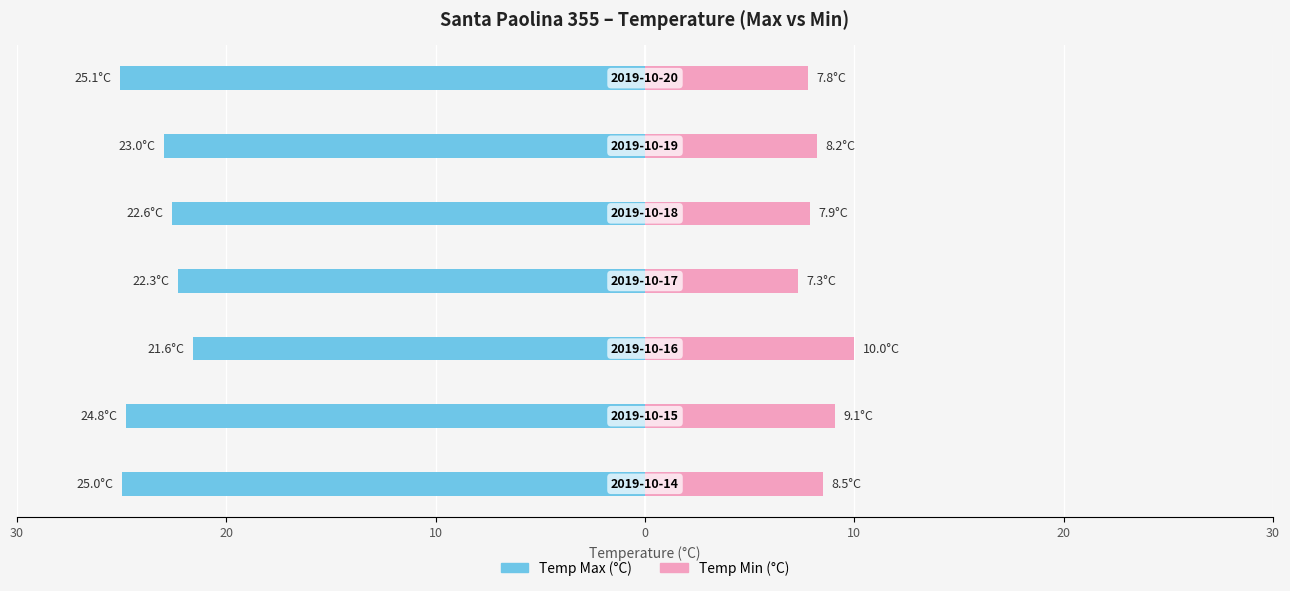

What is the minimum value shown in the chart?

-25.1